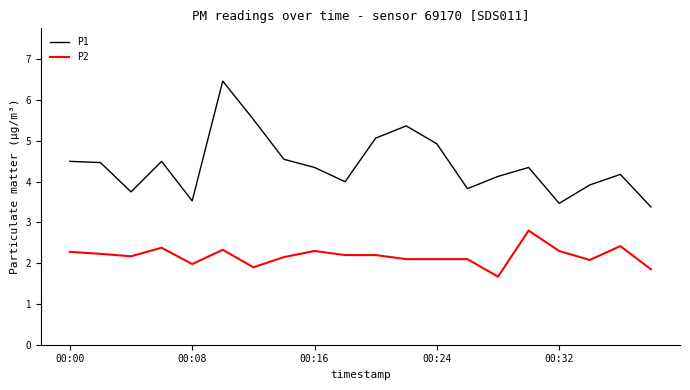

What is the maximum value for P2?

2.8